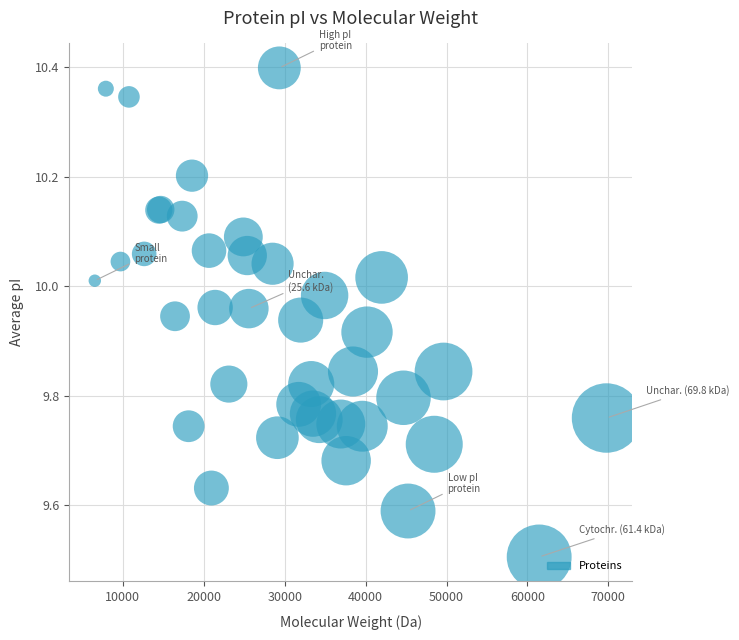

What Y value in the scatter plot is closest to 9?

9.5